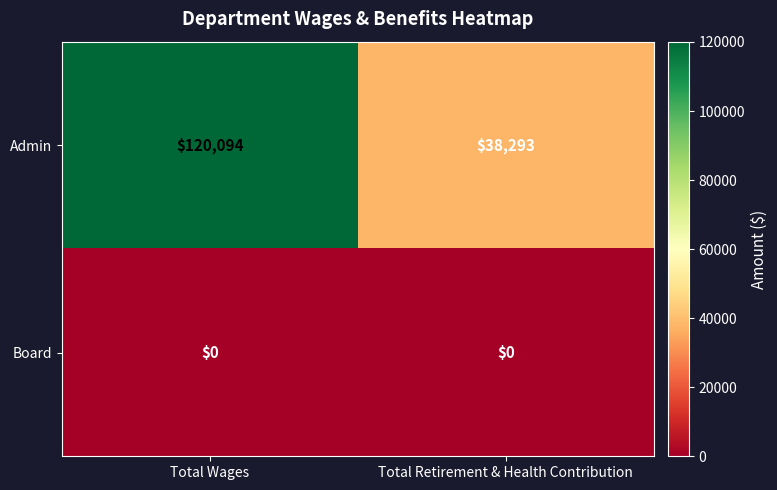

What is the total value across all series at Total Wages?

120094